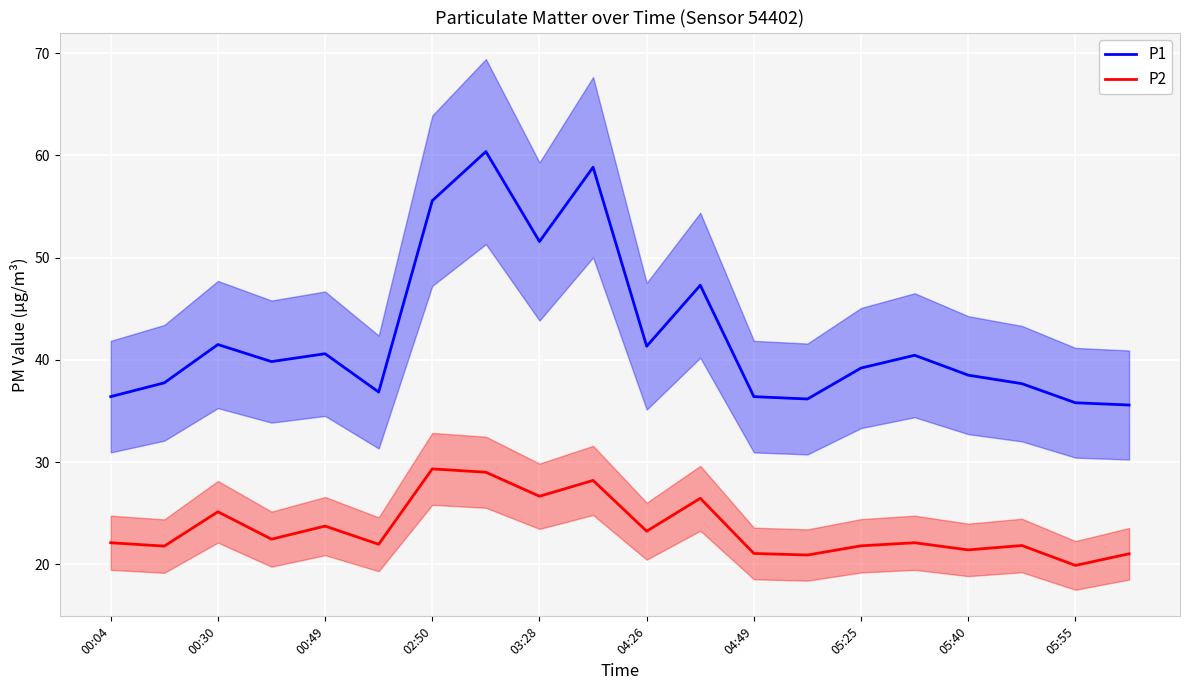

Rank the series by their maximum value, from lowest to highest.

P2, P1